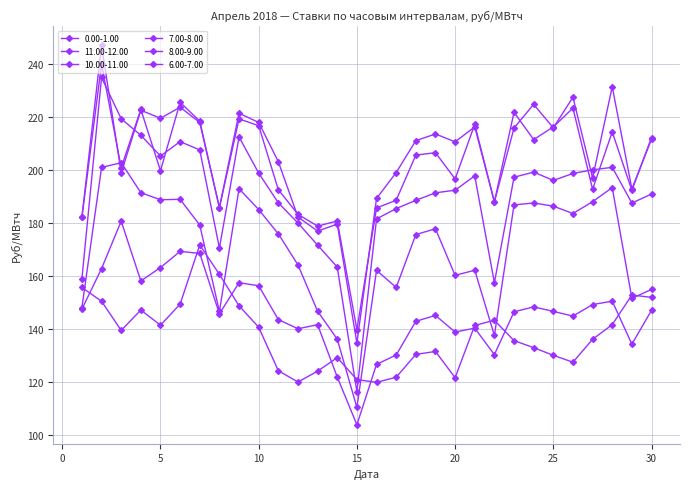

How many lines are shown in the chart?

6